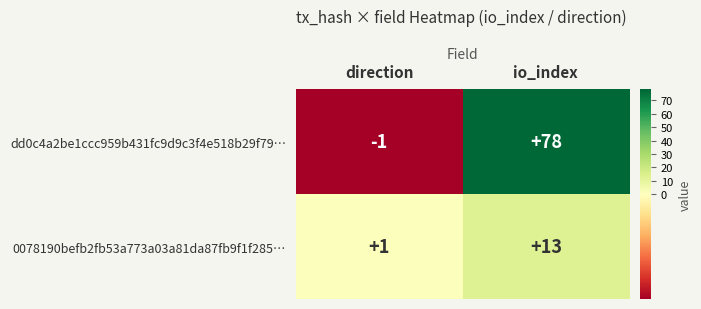

True or false: 0078190befb2fb53a773a03a81da87fb9f1f285… has a value of 13 at io_index.

True